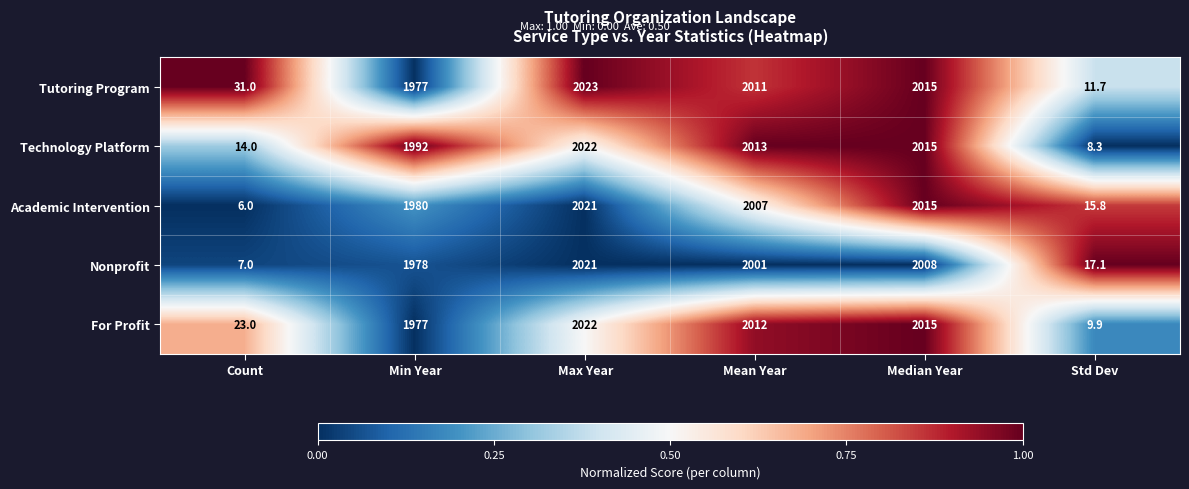

What is the average value of the Tutoring Program series?

1344.8